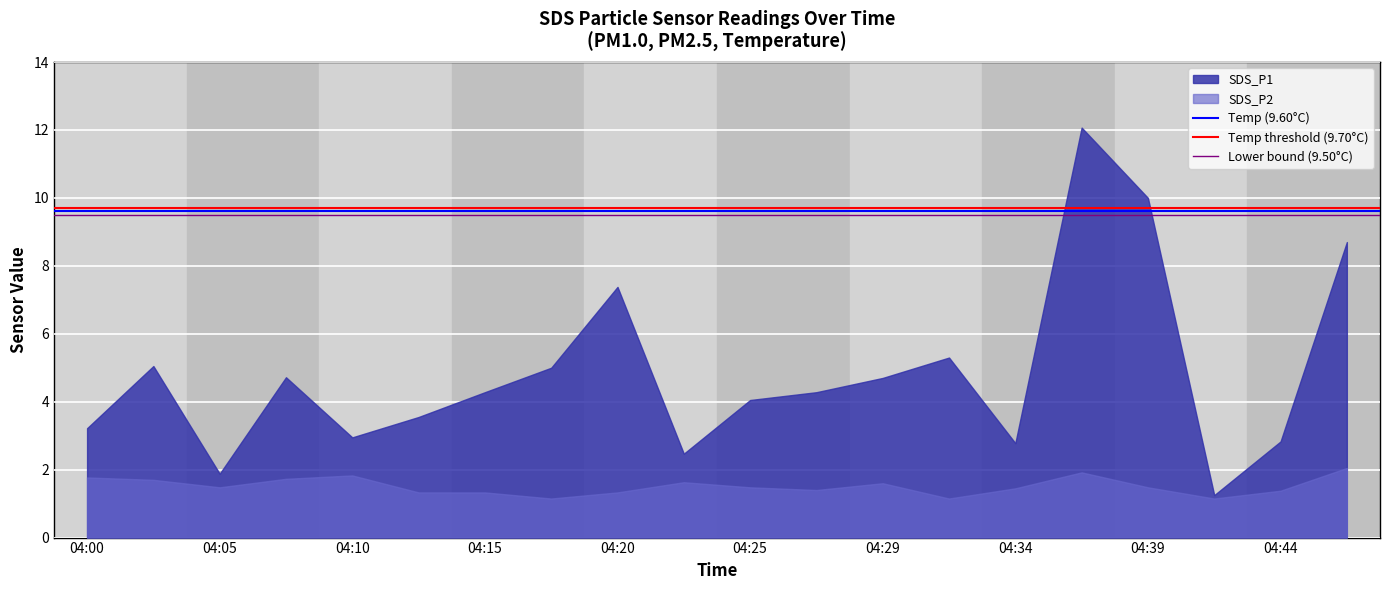

Rank the series at 04:00 from highest to lowest value.

SDS_P1, SDS_P2